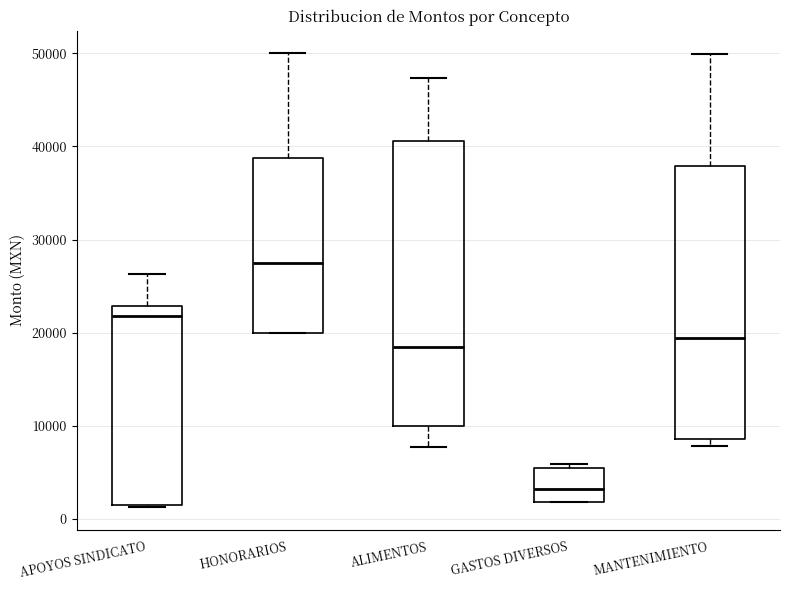

Where is the upper edge of the box for MANTENIMIENTO on the y-axis? The values are not printed on the chart, so give them approximately, as read against the axis.

38000